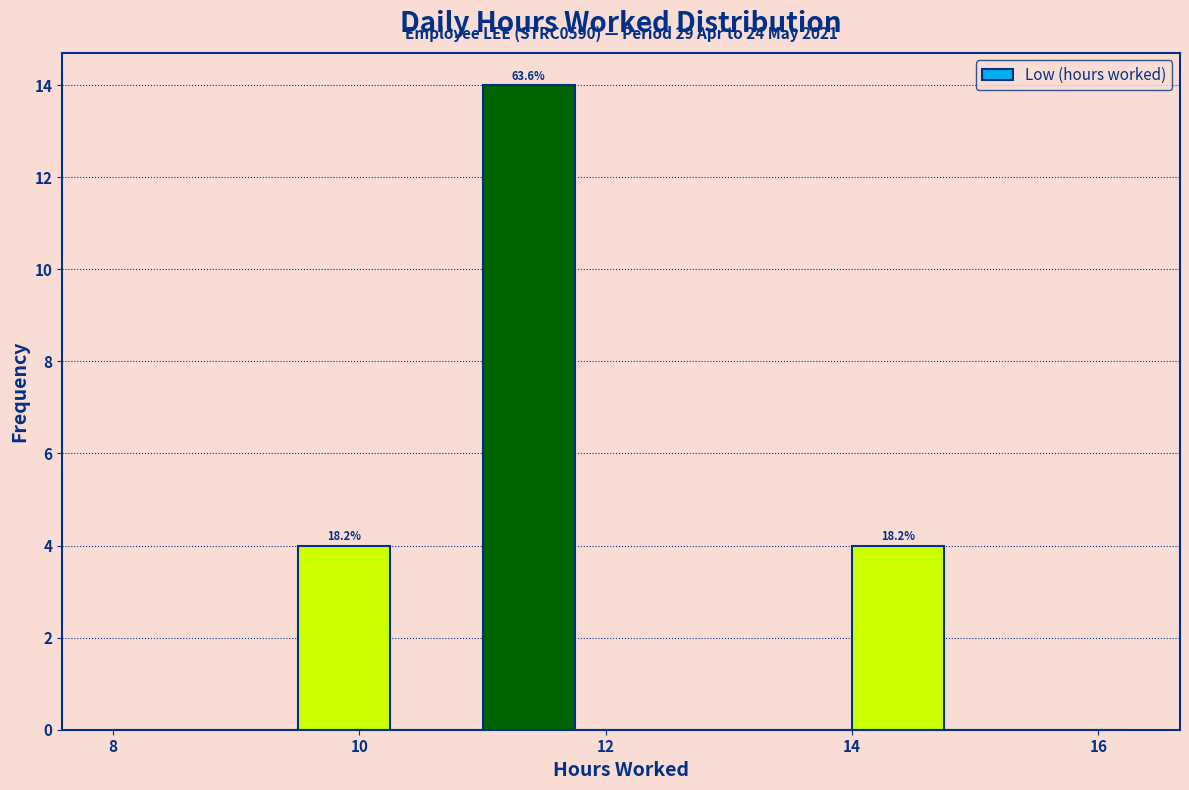

Read against the x-axis, roughly where is the centre of the tallest bar?

11.4